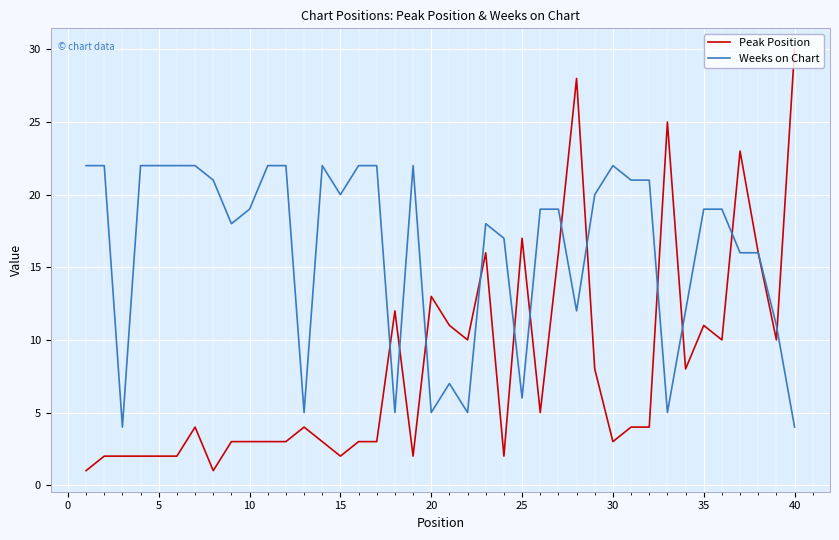

What is the maximum value shown in the chart?

30